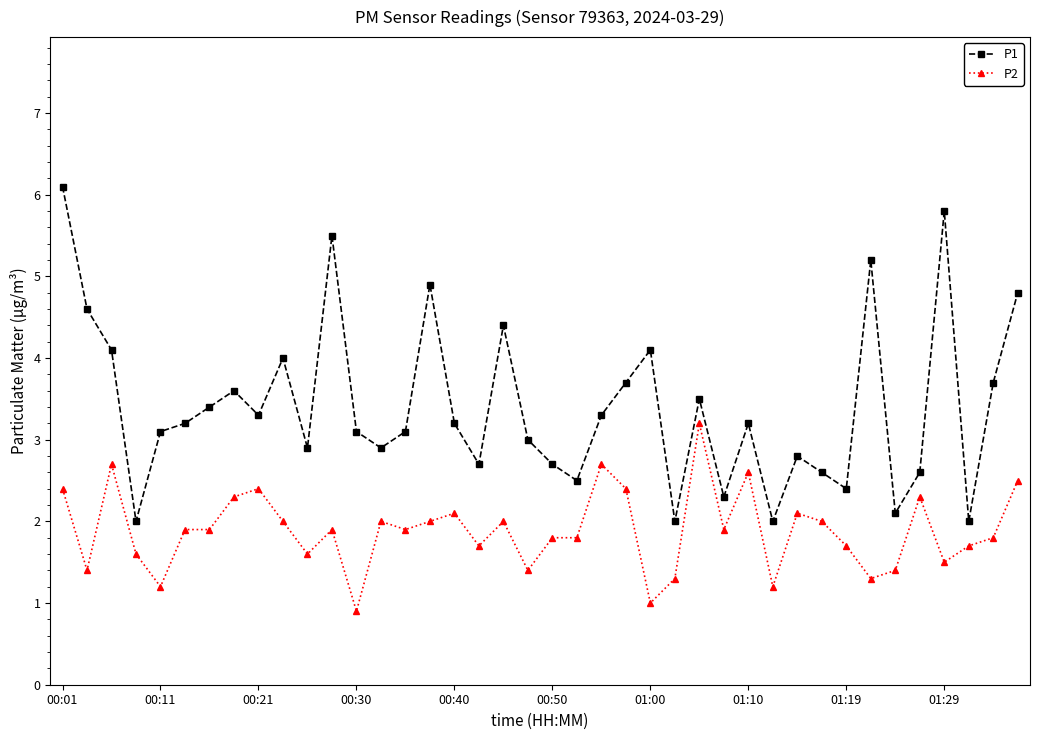

Rank the series by their maximum value, from highest to lowest.

P1, P2